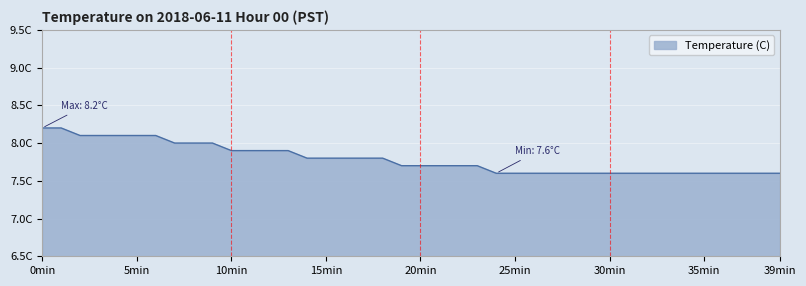

List the labels in order of value, largest first.

0, 1, 2, 3, 4, 5, 6, 7, 8, 9, 10, 11, 12, 13, 14, 15, 16, 17, 18, 19, 20, 21, 22, 23, 24, 25, 26, 27, 28, 29, 30, 31, 32, 33, 34, 35, 36, 37, 38, 39